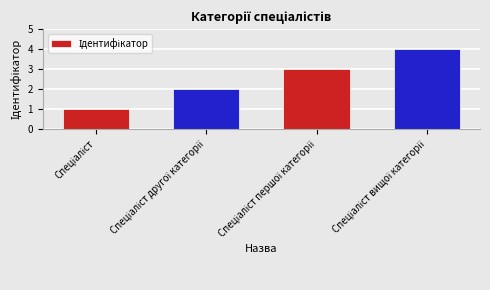

What is the difference between the maximum and minimum values?

3